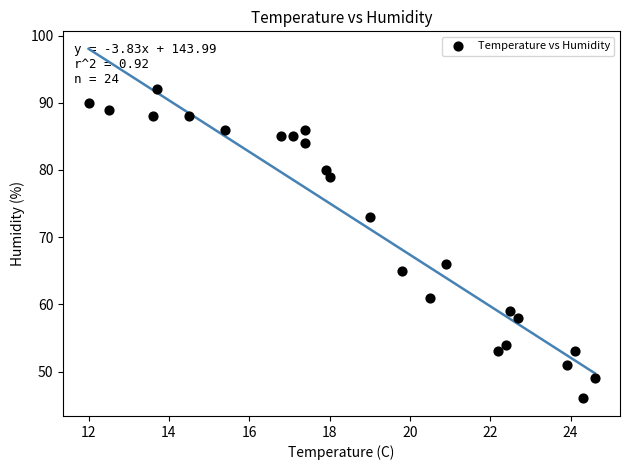

What Y value in the scatter plot is closest to 69?

66